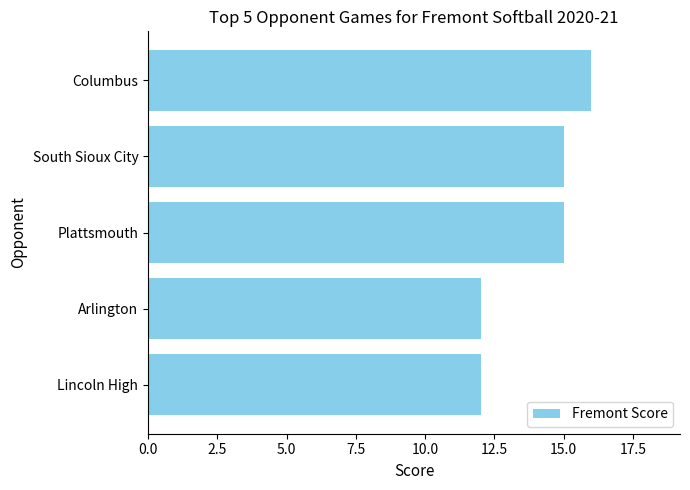

What is the smallest value displayed?

12